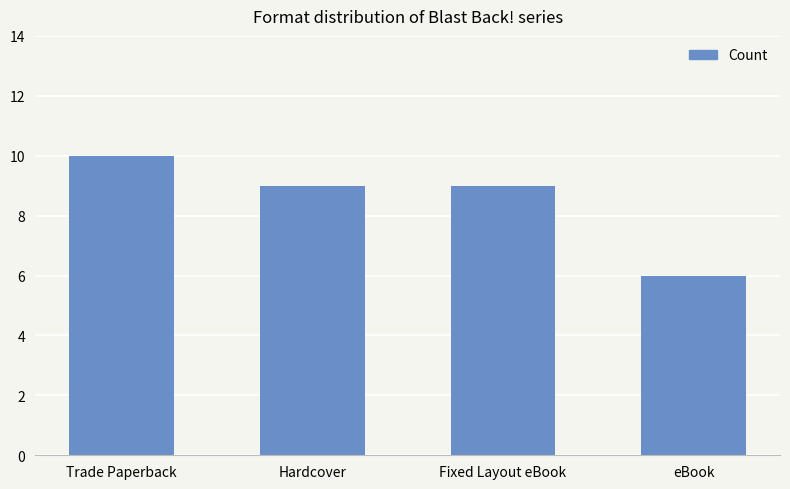

What is the ratio of the value at Fixed Layout eBook to the value at Hardcover?

1.0